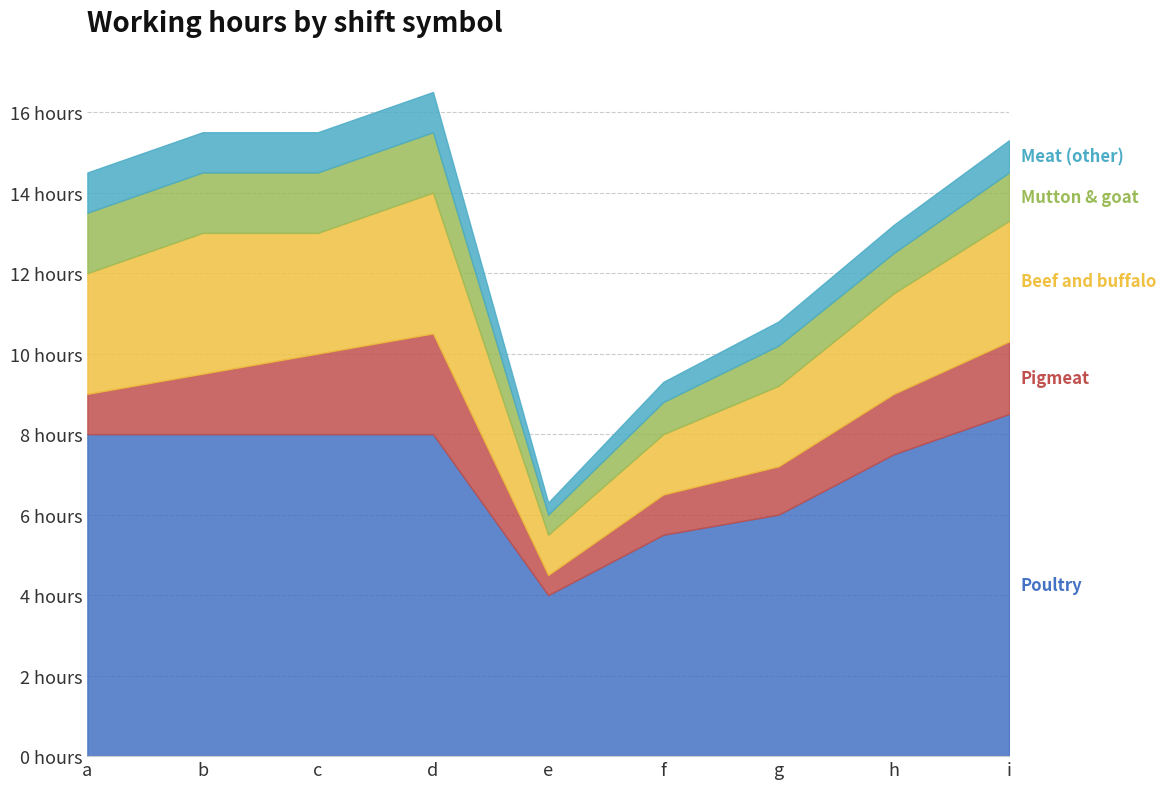

True or false: Mutton & goat and Pigmeat cross at least once.

False